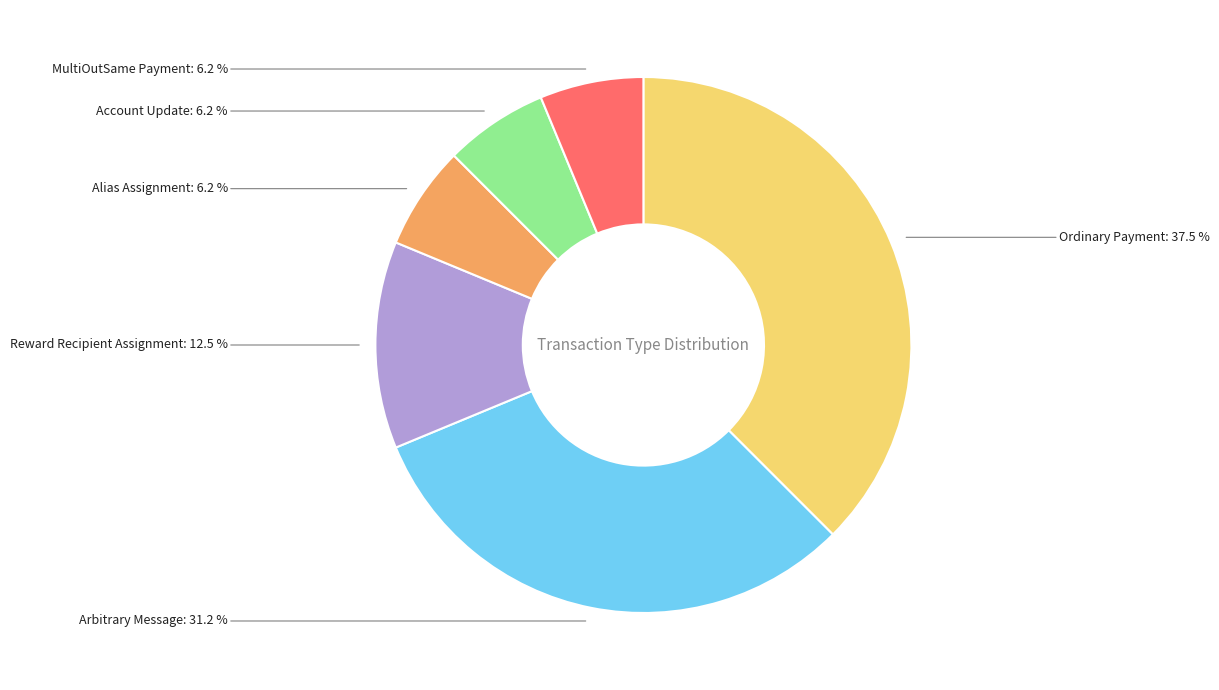

Do Arbitrary Message and Reward Recipient Assignment together represent more than half of the pie?

No